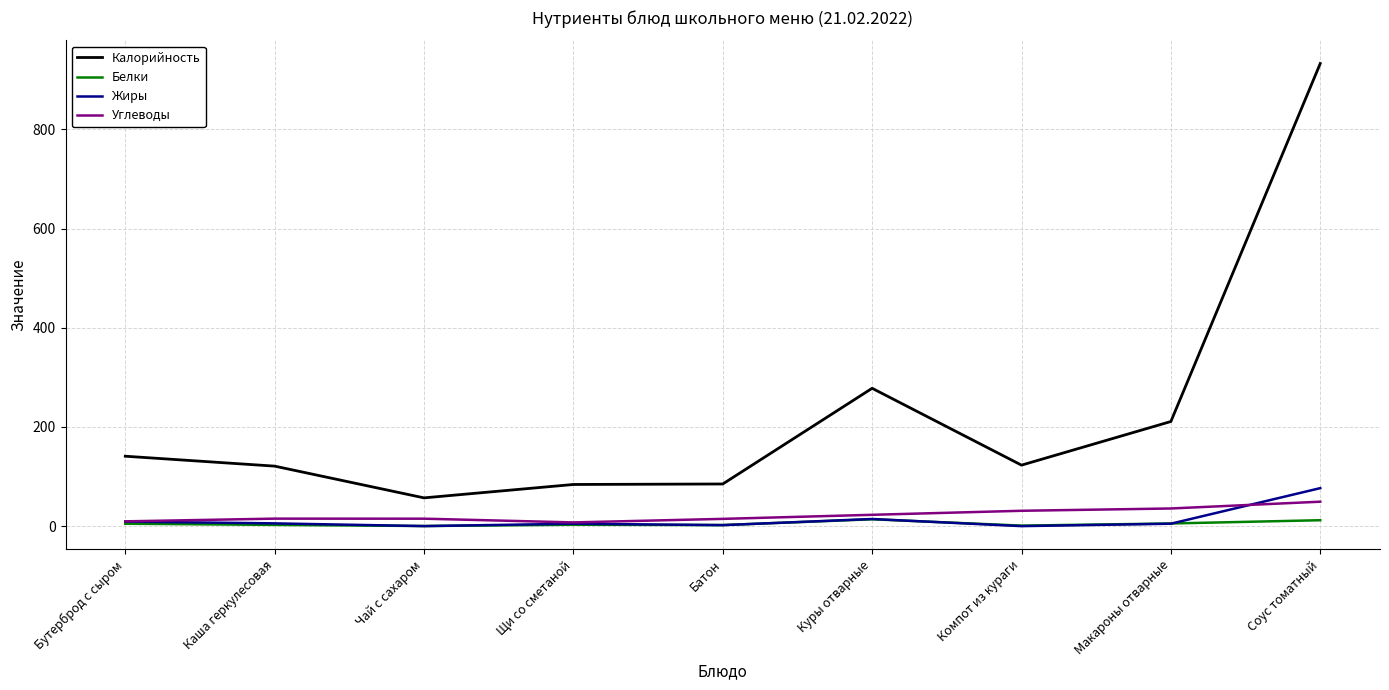

Between Куры отварные and Соус томатный, which series saw the biggest shift?

Калорийность